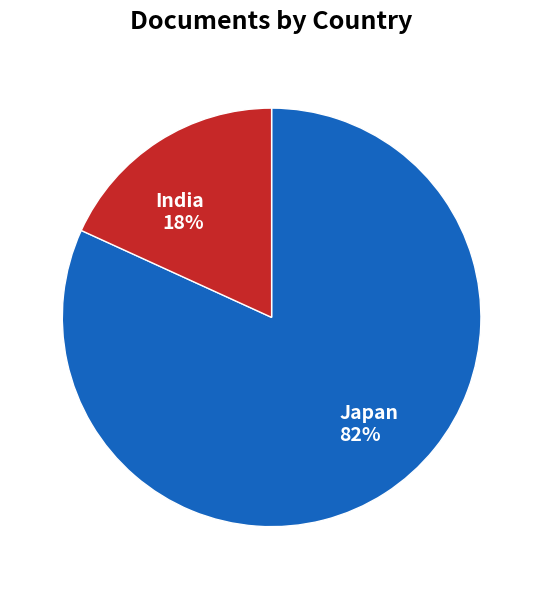

Does any single category account for the majority?

Yes